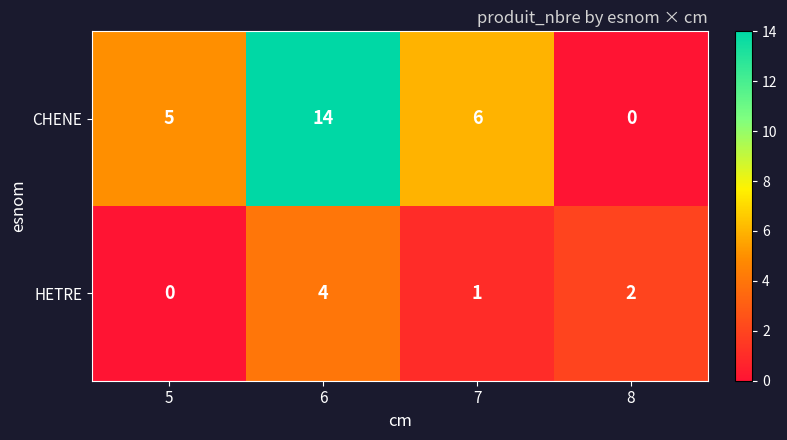

At which label is HETRE closest to 2?

8